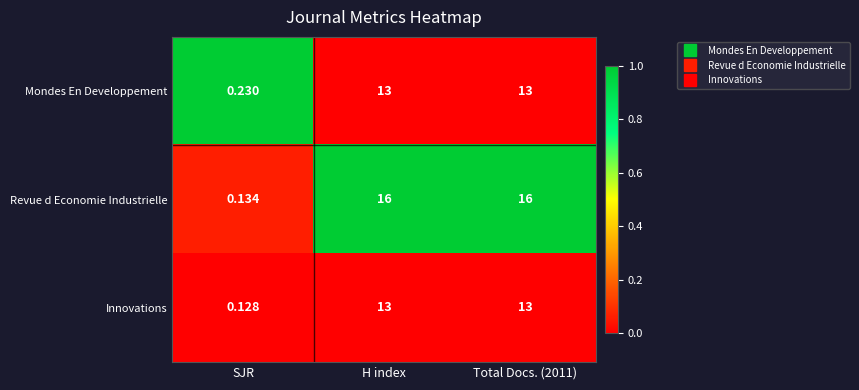

Which series has the largest range (max minus min)?

Revue d Economie Industrielle